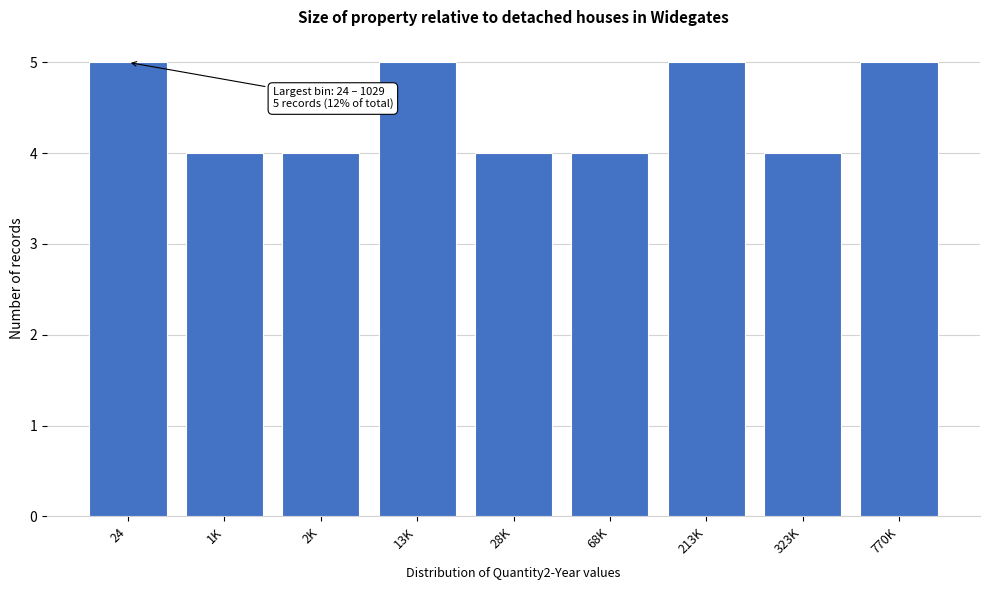

Reading right to left, list all the values displayed in this chart.

5	4	5	4	4	5	4	4	5